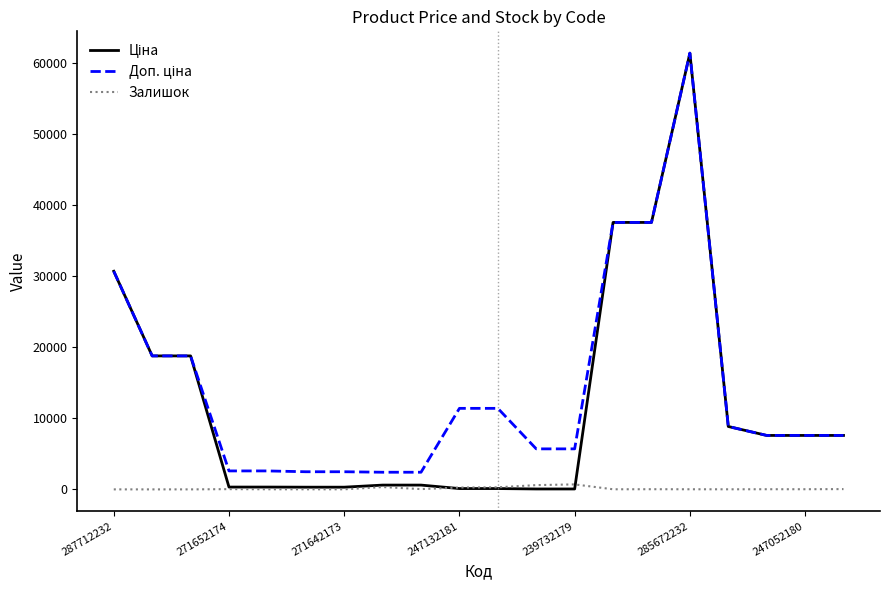

What is the maximum value shown in the chart?

61434.3